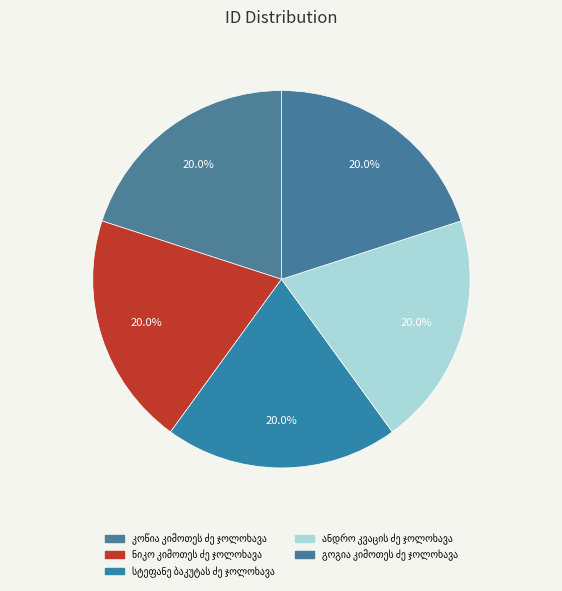

Which has a higher value, სტეფანე ბაკუტას ძე ჯოლოხავა or ანდრო კვაცის ძე ჯოლოხავა?

ანდრო კვაცის ძე ჯოლოხავა